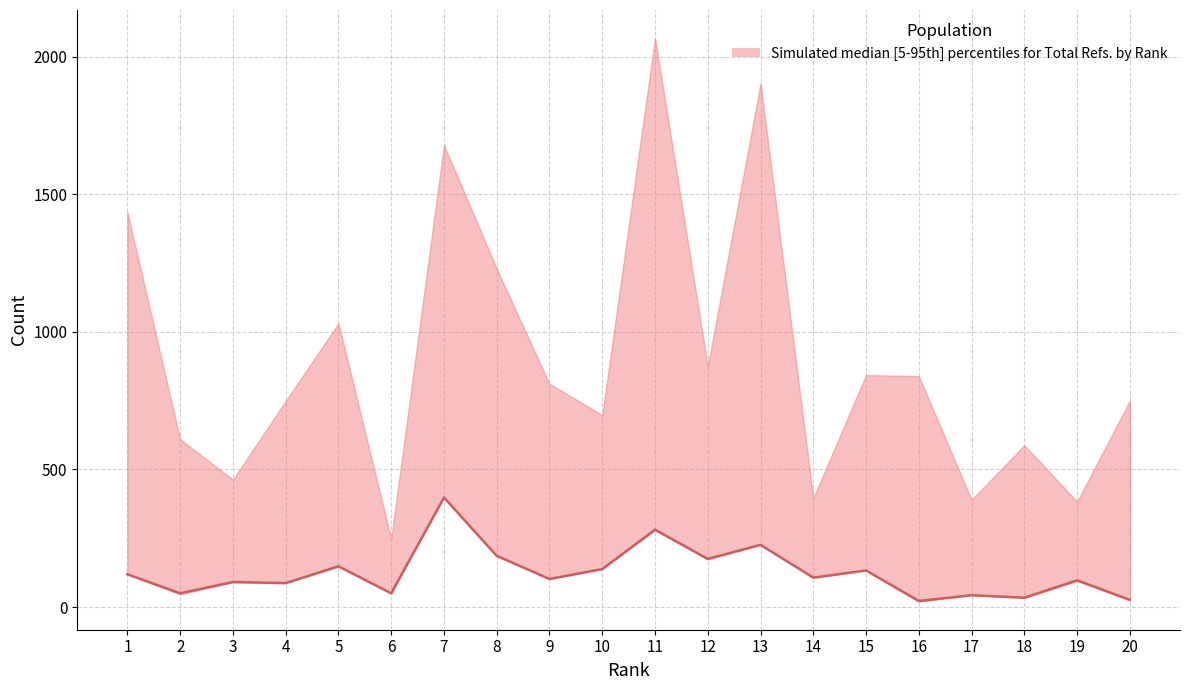

What is the average value?

126